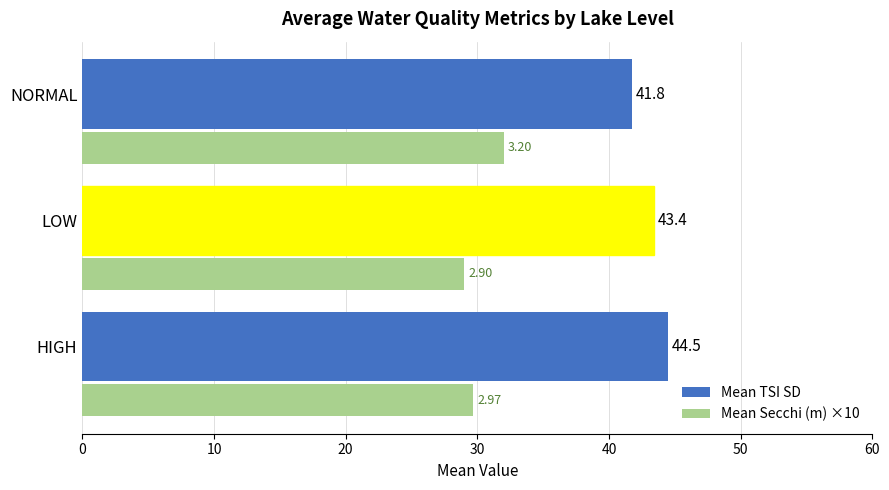

At how many categories does at least one series exceed 35?

3